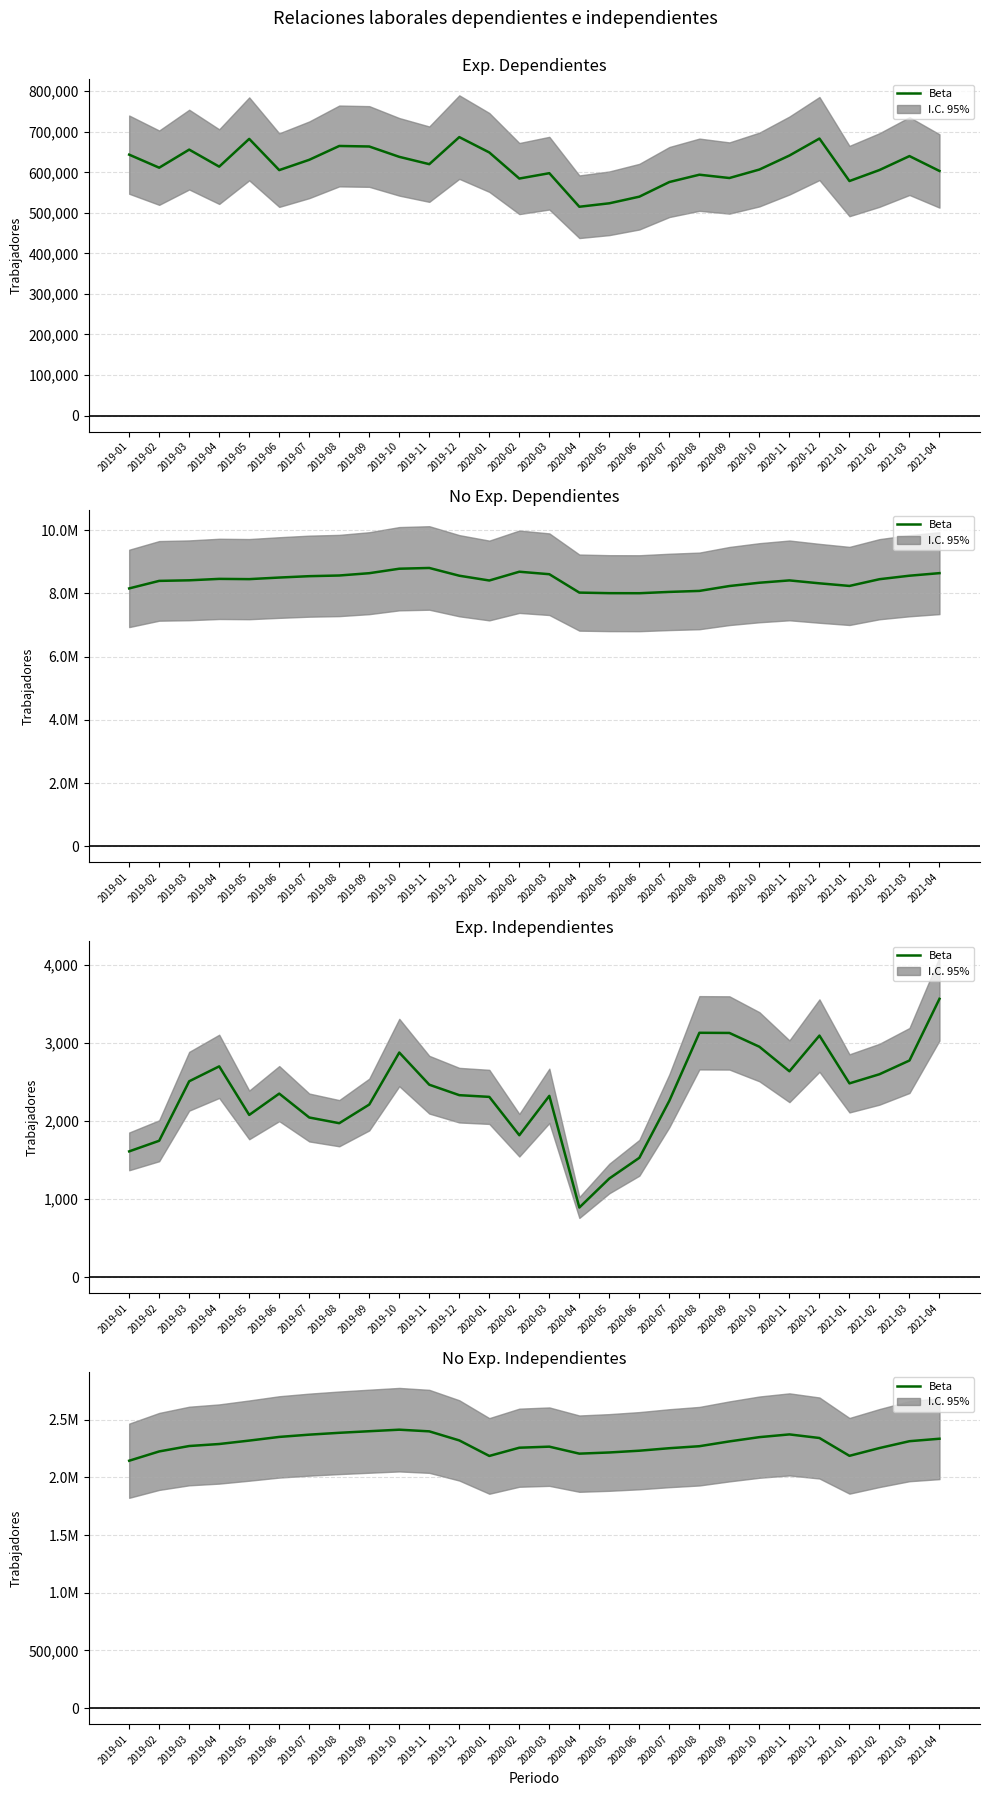

What is the change in value from 2020-02 to 2020-08?

+13064